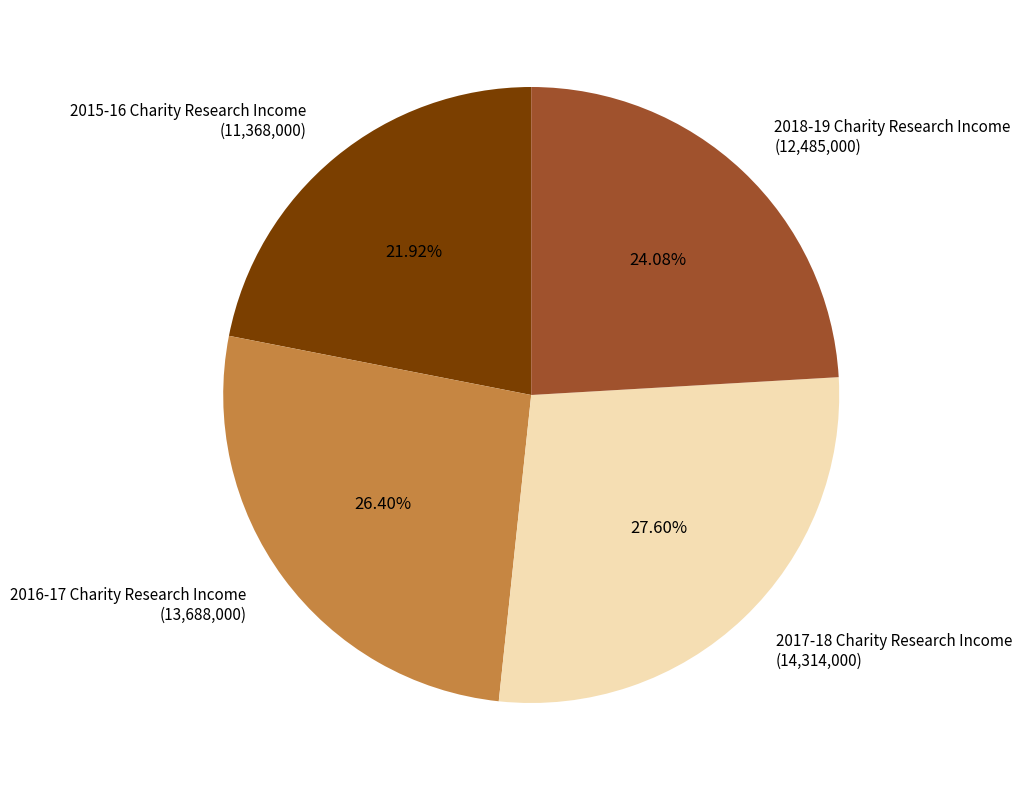

Combined, what portion of the pie is 2016-17 Charity Research Income and 2017-18 Charity Research Income?

54.0%